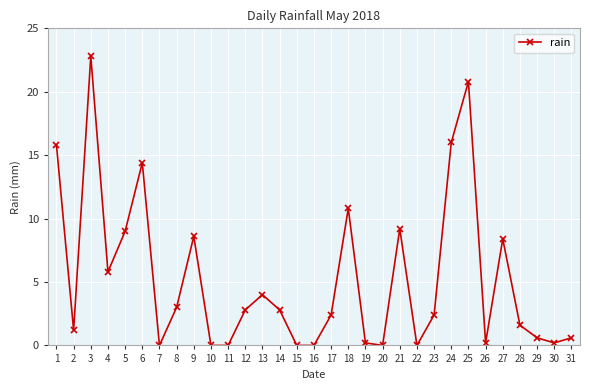

Reading right to left, list all the values displayed in this chart.

31=0.6	30=0.2	29=0.6	28=1.6	27=8.4	26=0.2	25=20.8	24=16.0	23=2.4	22=0.0	21=9.2	20=0.0	19=0.2	18=10.8	17=2.4	16=0.0	15=0.0	14=2.8	13=4.0	12=2.8	11=0.0	10=0.0	9=8.6	8=3.0	7=0.0	6=14.4	5=9.0	4=5.8	3=22.8	2=1.2	1=15.8